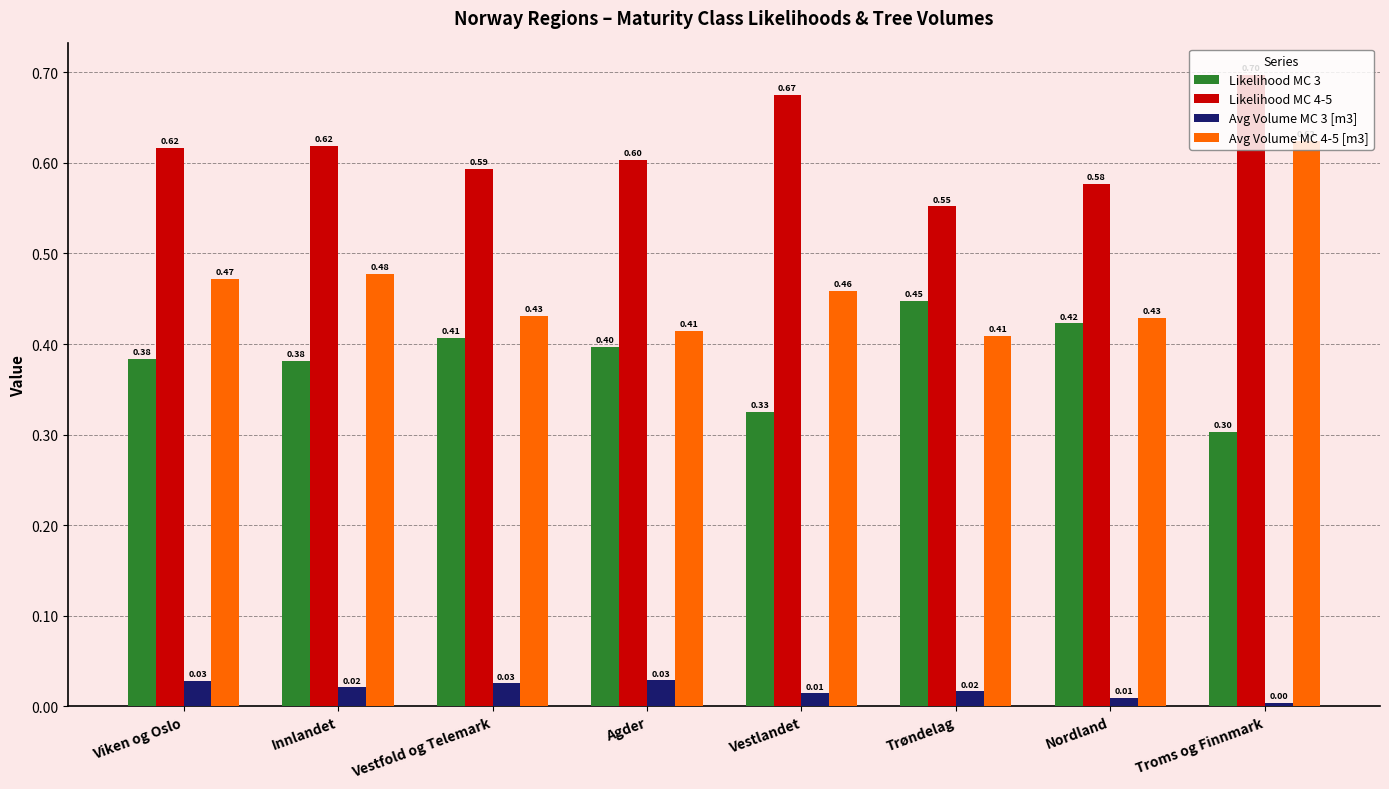

Is the value of Likelihood MC 3 at Vestfold og Telemark greater than the value of Avg Volume MC 3 [m3] at Nordland?

Yes